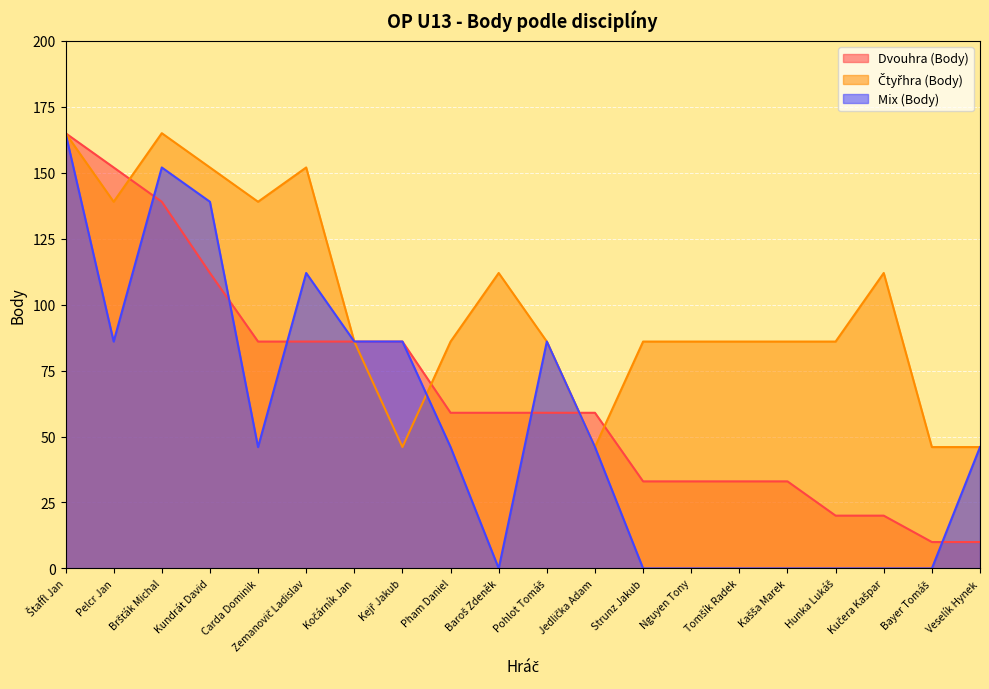

What is the label of the 18th point from the right?

Bršťák Michal